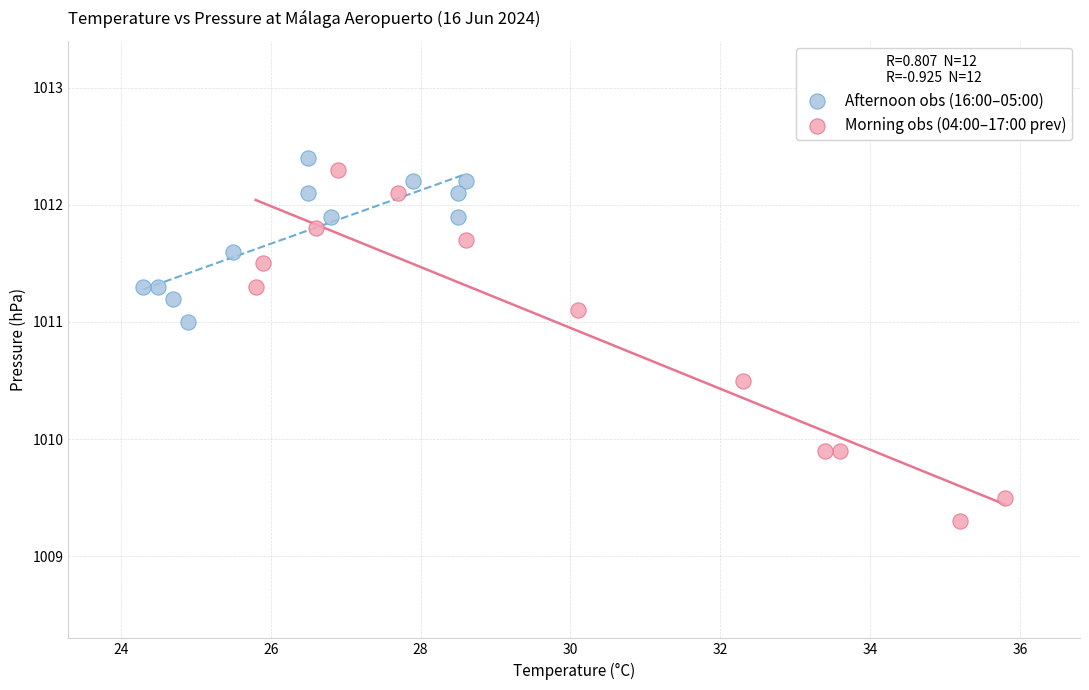

Which series reaches the minimum Y coordinate?

Morning obs (04:00–17:00 prev)